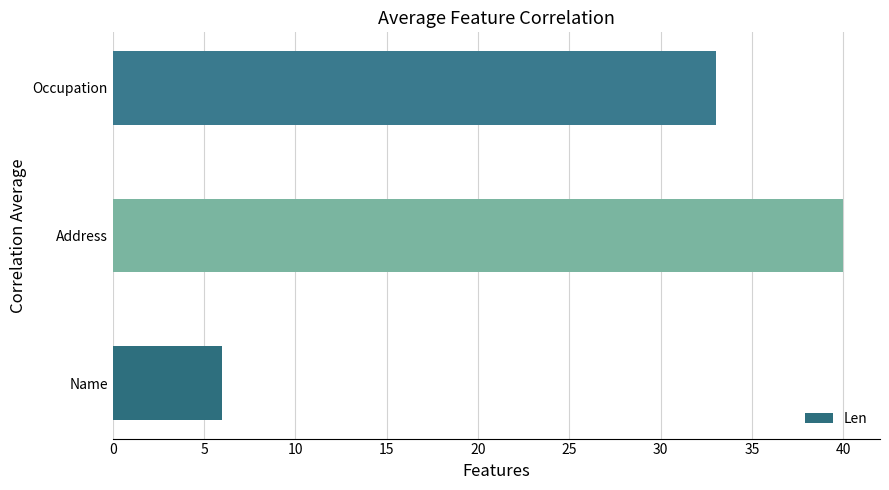

Reading bottom to top, what are all the values shown in this chart?

Name=6	Address=40	Occupation=33